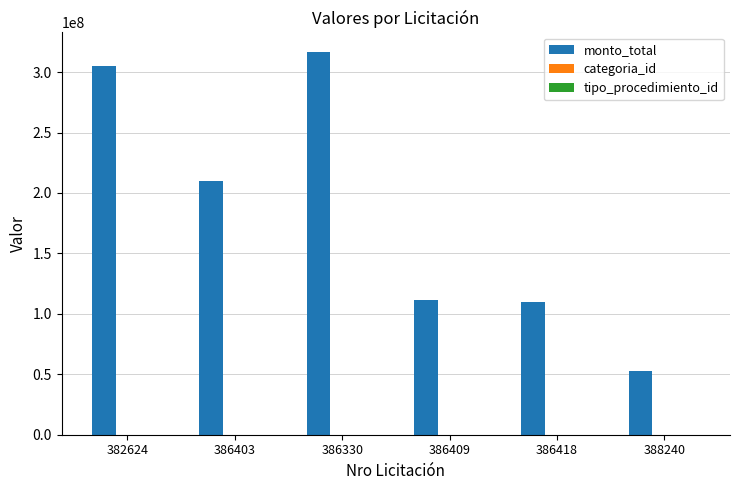

The value of monto_total at 386330 is 316938301. True or false?

True